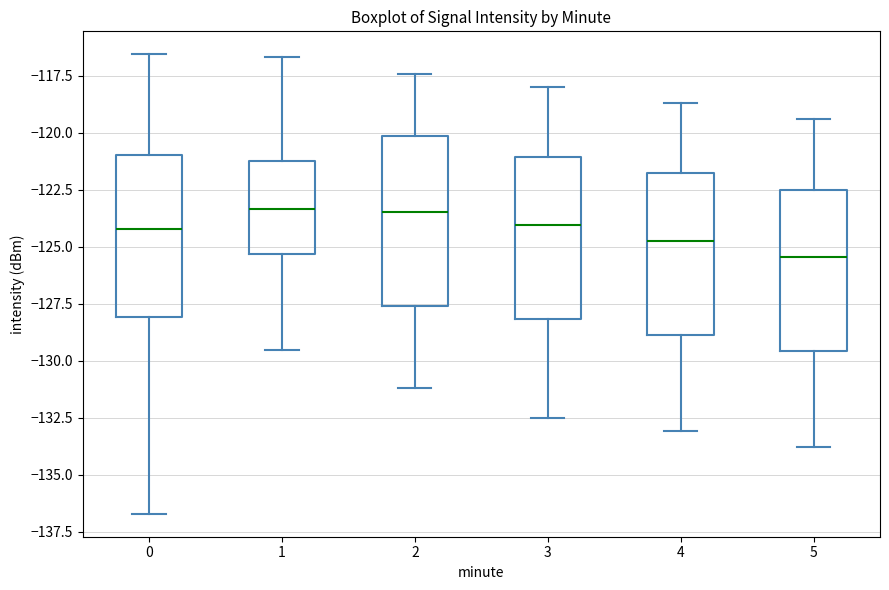

Reading left to right, transcribe this box plot: for each box, give where its median line is, the range the box spans, and where its two whiskers end, as read against the y-axis. The values are not printed on the chart, so give them approximately, as read against the axis.

0: median -124.0, box -128.0 to -121.0, whiskers -136.5 to -116.5
1: median -123.5, box -125.5 to -121.0, whiskers -129.5 to -116.5
2: median -123.5, box -127.5 to -120.0, whiskers -131.0 to -117.5
3: median -124.0, box -128.0 to -121.0, whiskers -132.5 to -118.0
4: median -124.5, box -129.0 to -122.0, whiskers -133.0 to -118.5
5: median -125.5, box -129.5 to -122.5, whiskers -134.0 to -119.5